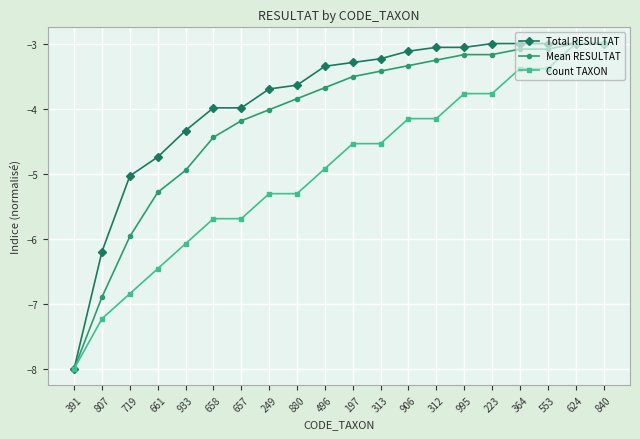

Which category has the lowest value in the Count TAXON series?

391